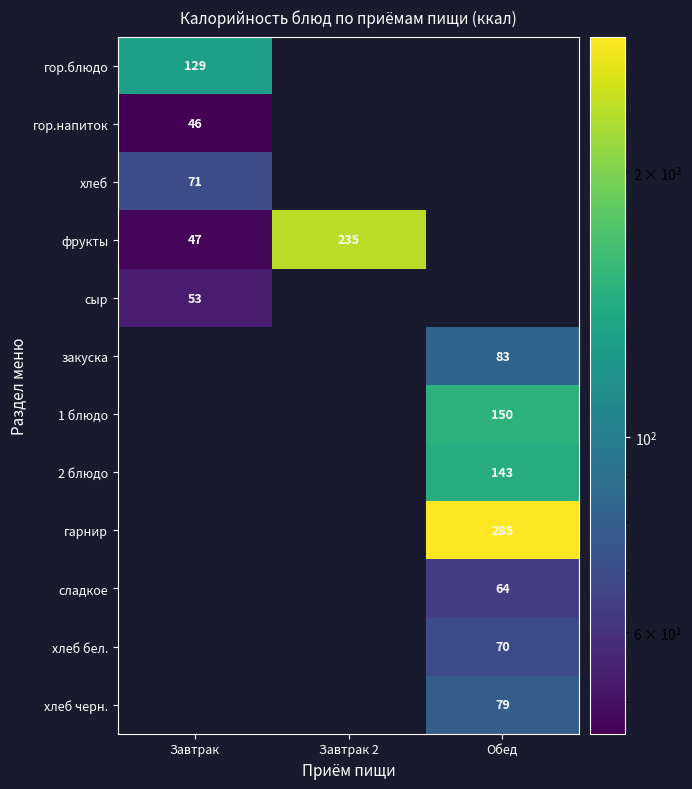

True or false: гор.напиток has a value of 62 at Завтрак.

False